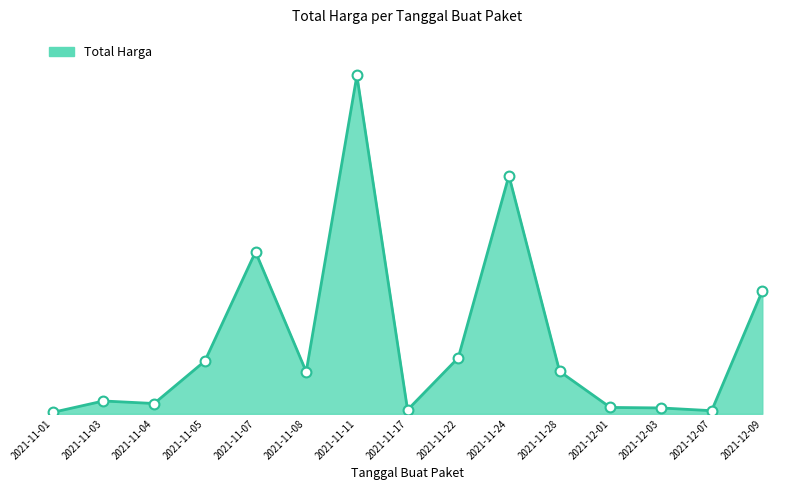

Between 2021-11-01 and 2021-11-28, which is larger?

2021-11-28